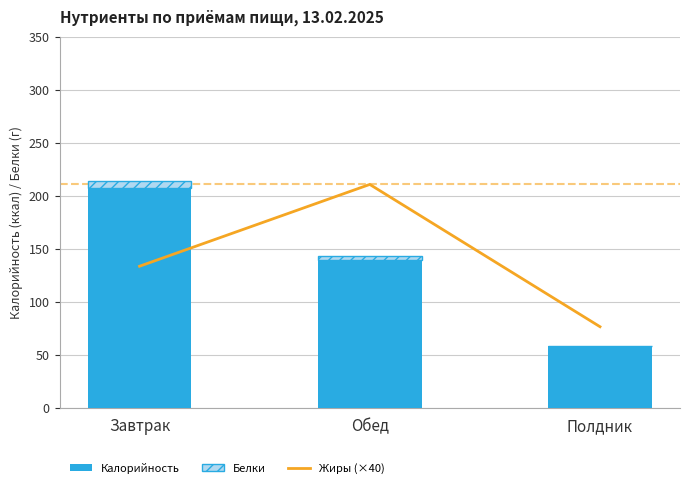

What is the label of the 1st bar from the right?

Полдник